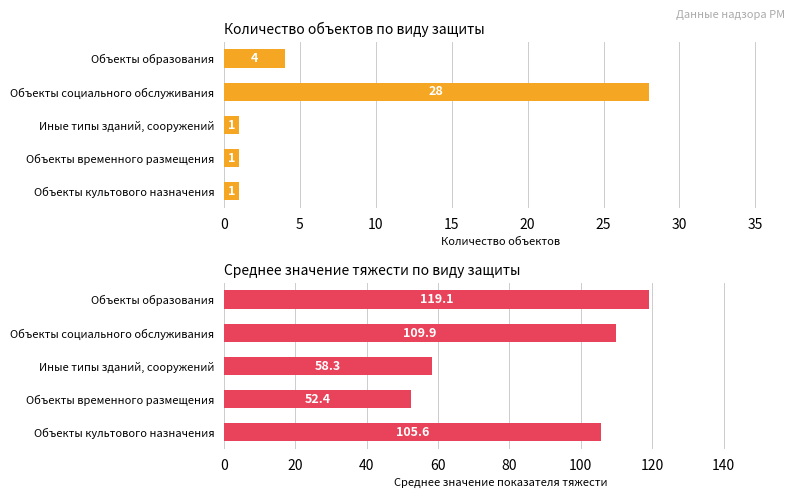

At which category is the sum across all series the highest?

5